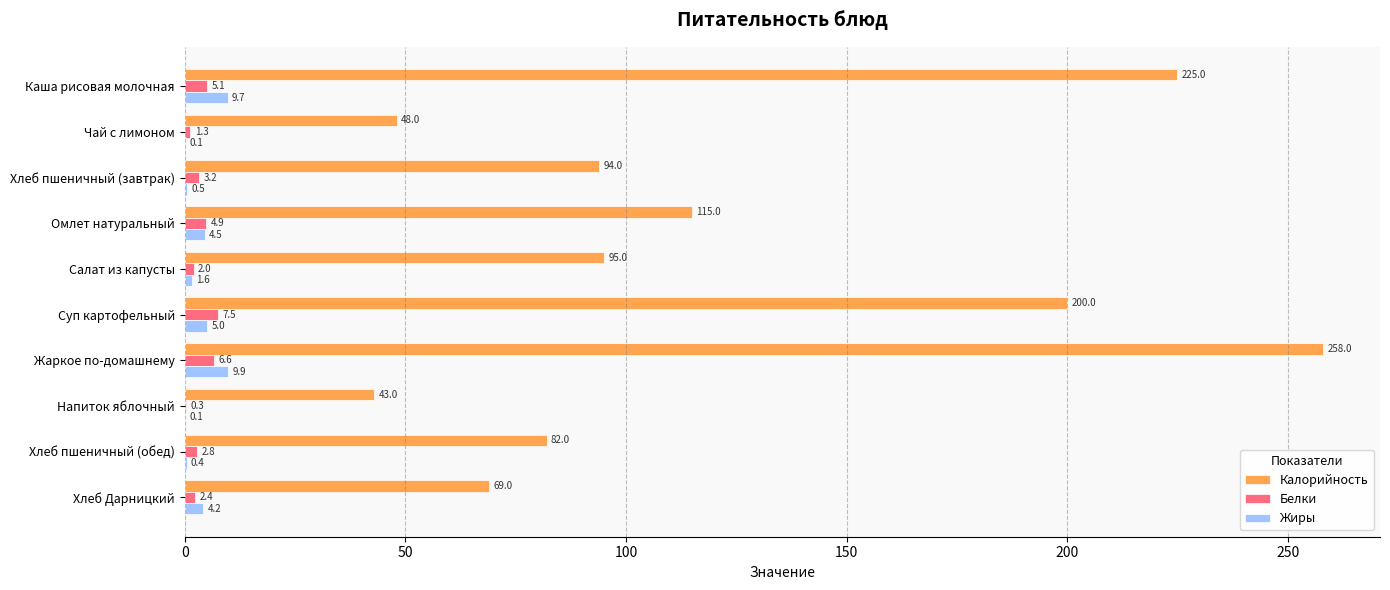

True or false: Калорийность has a value of 94.0 at Хлеб пшеничный (завтрак).

True